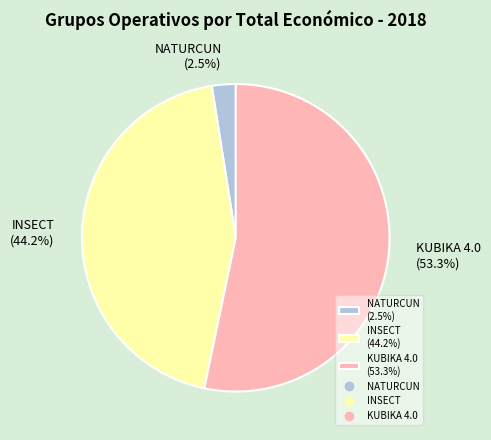

Between NATURCUN and KUBIKA 4.0, which is larger?

KUBIKA 4.0